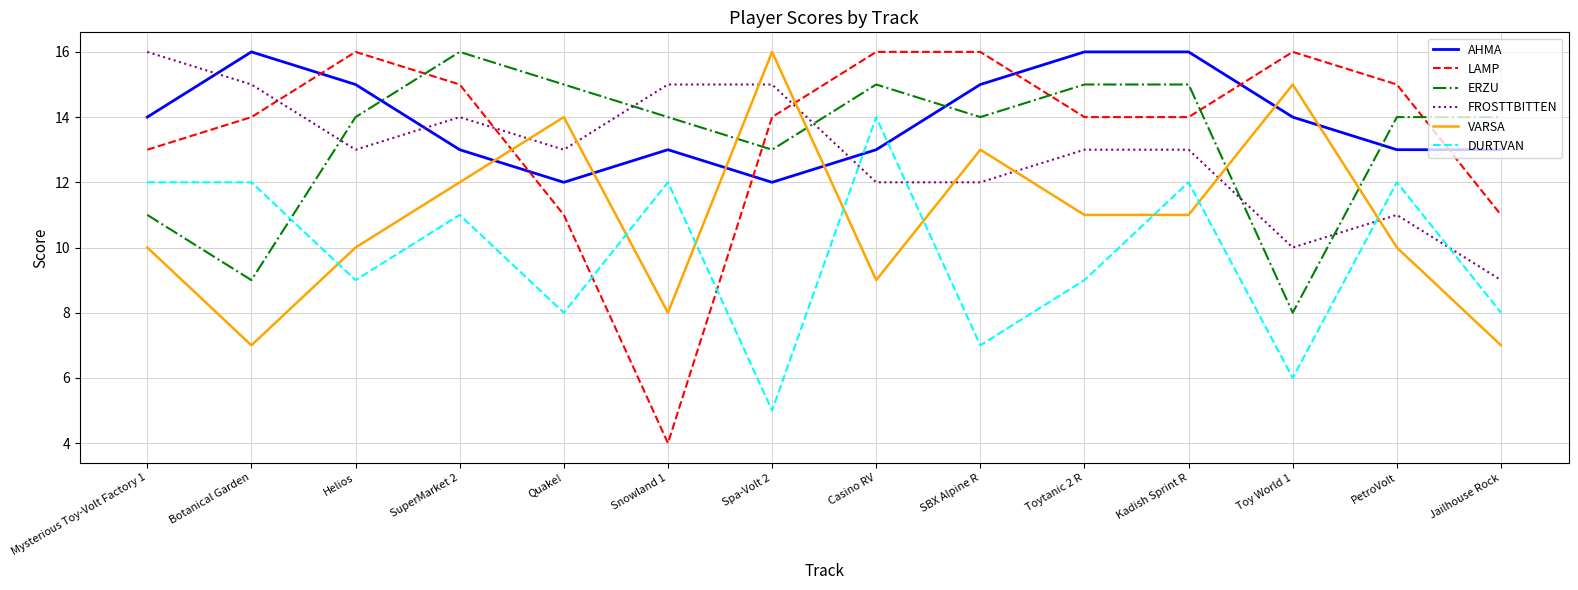

What is the sum of all VARSA values?

153